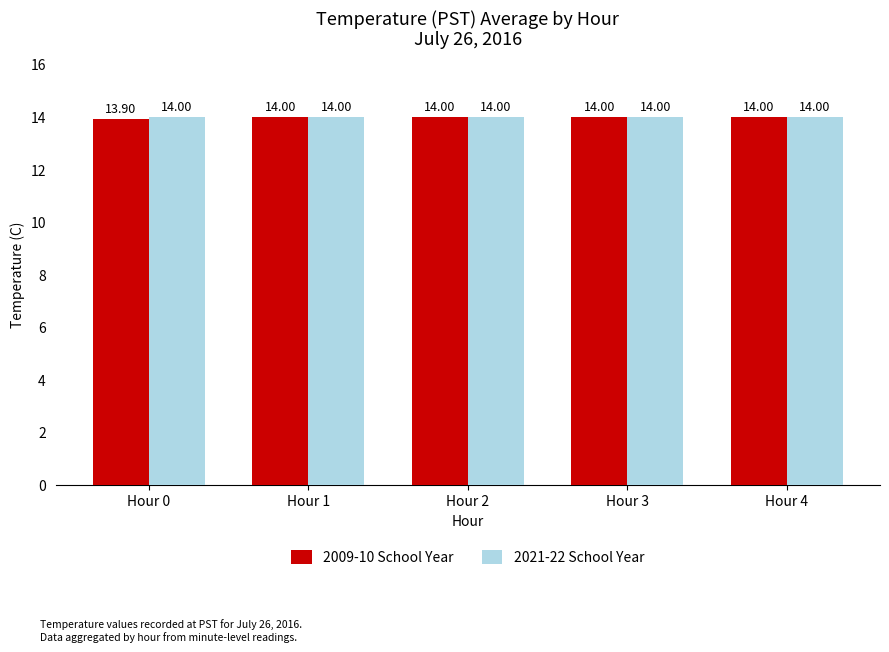

What is the total value across all series at Hour 2?

28.0